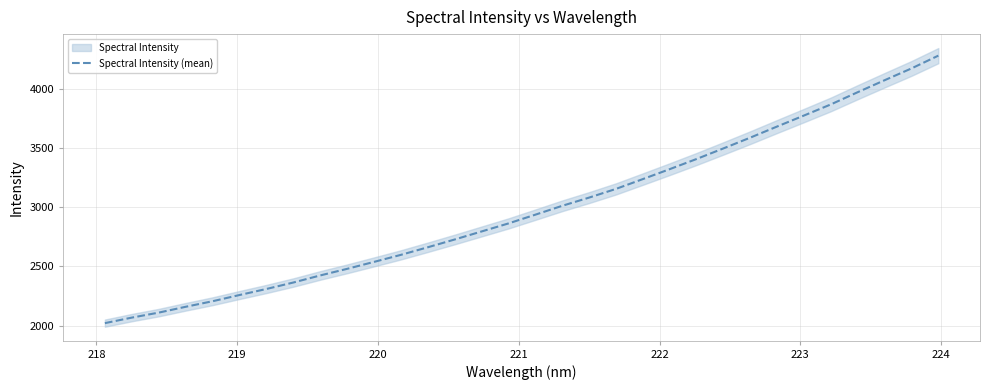

Count the number of categories in the chart.

32